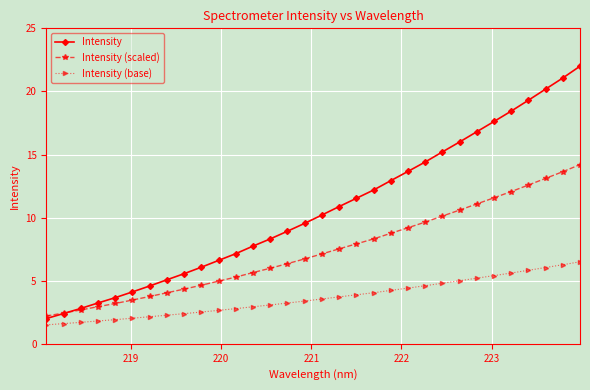

At how many categories does at least one series exceed 19?

4